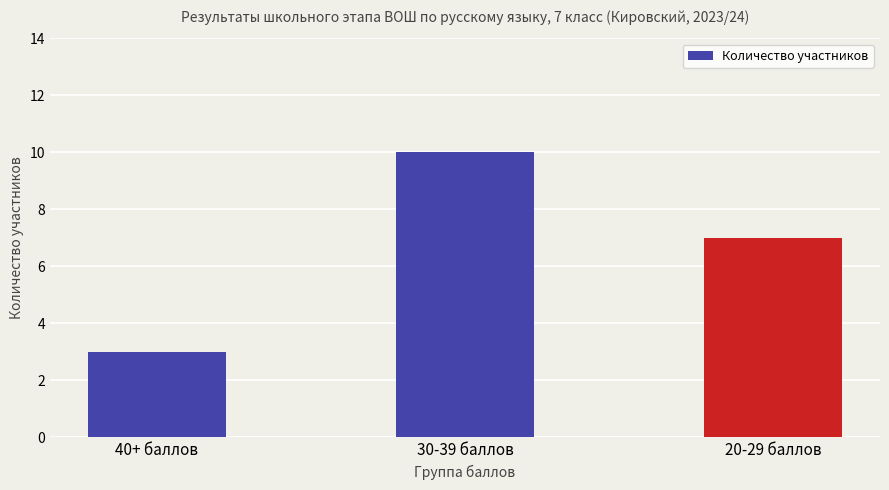

Reading left to right, what are all the values shown in this chart?

40+ баллов=3	30-39 баллов=10	20-29 баллов=7